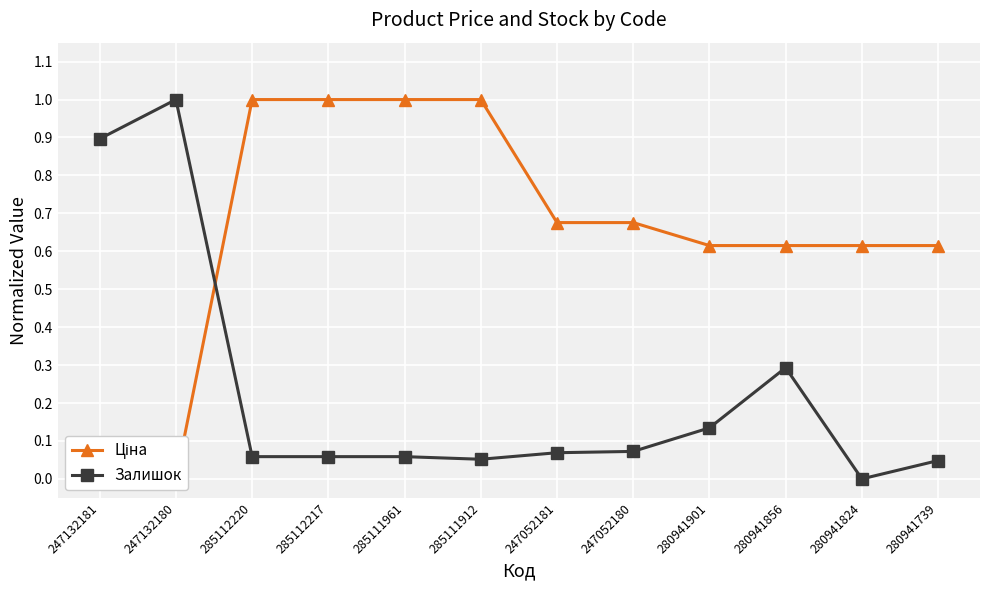

How many values in Ціна are above zero?

10